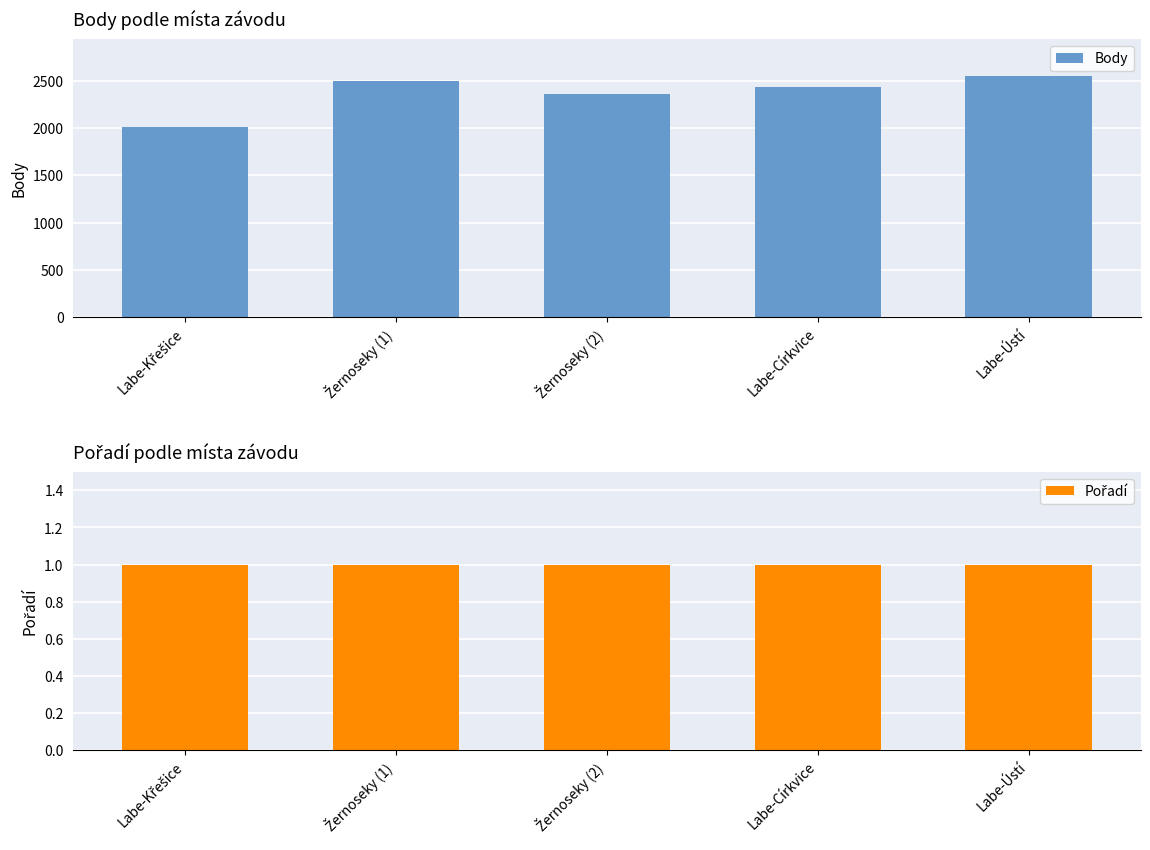

Which label corresponds to the largest value in the chart?

Labe-Ústí